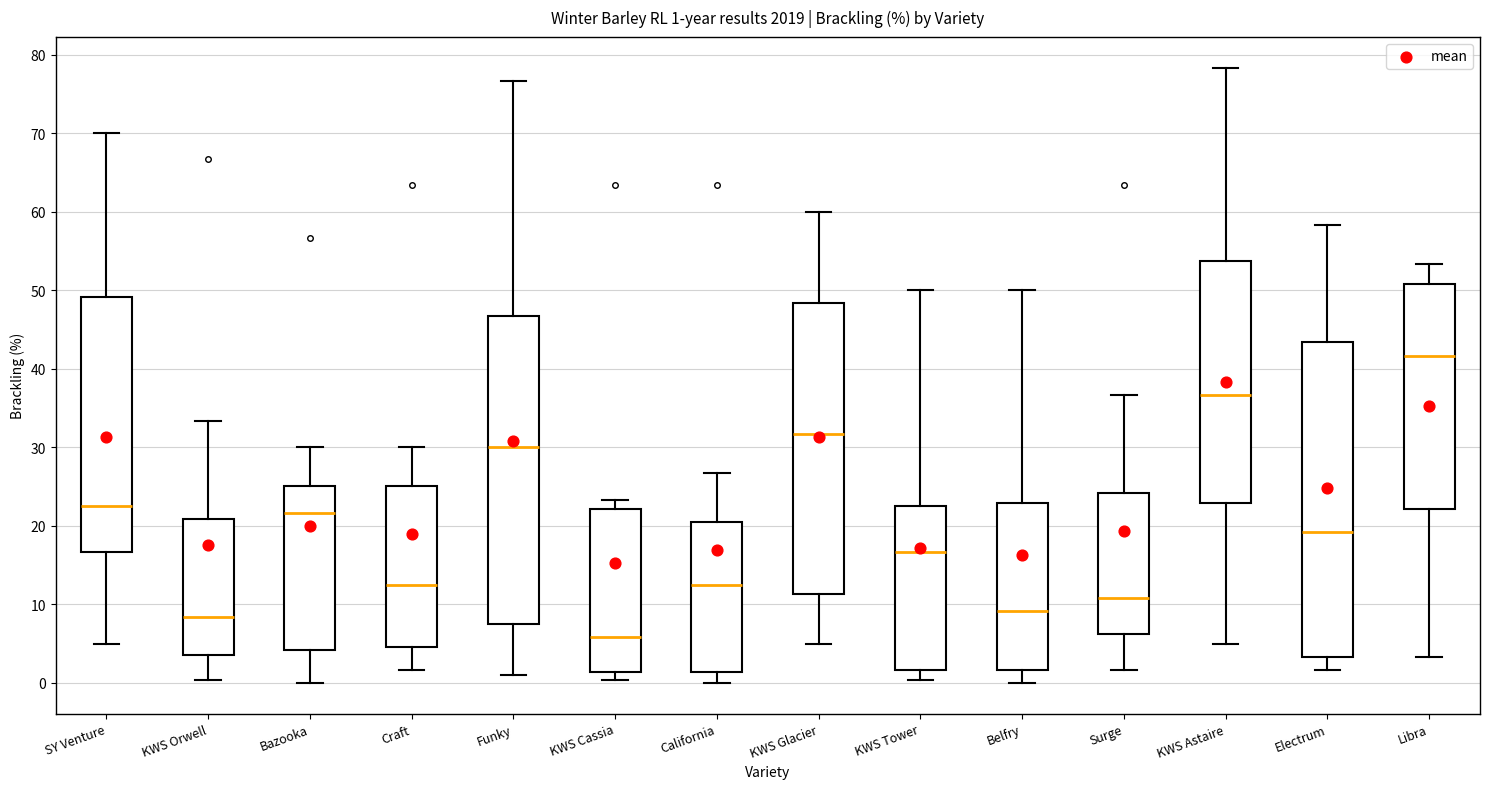

Which box has the highest median line?

Libra